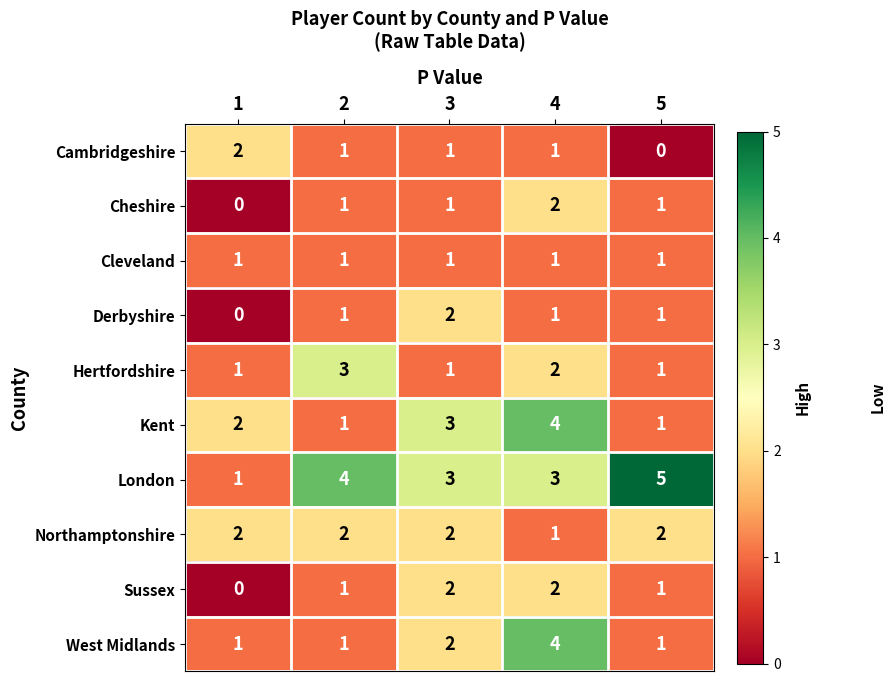

What is the greatest value displayed?

5